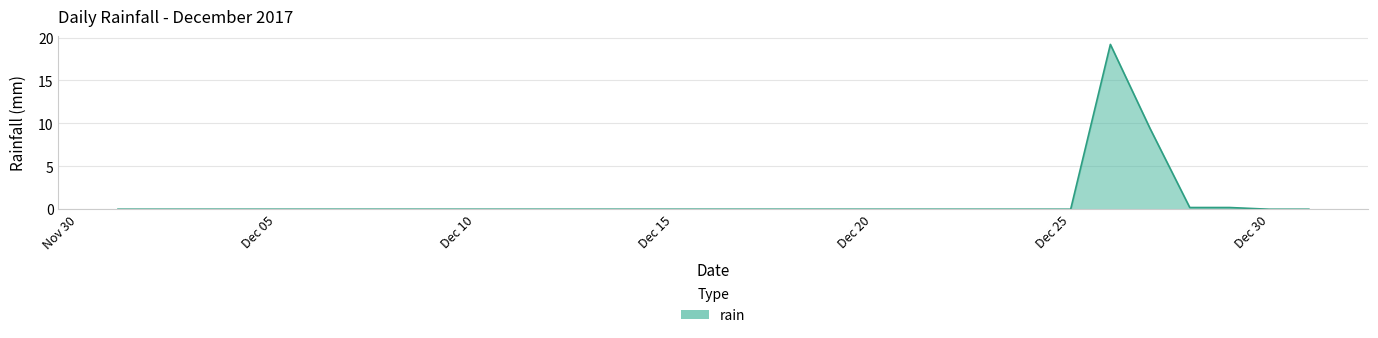

What is the difference between the maximum and minimum values?

19.2